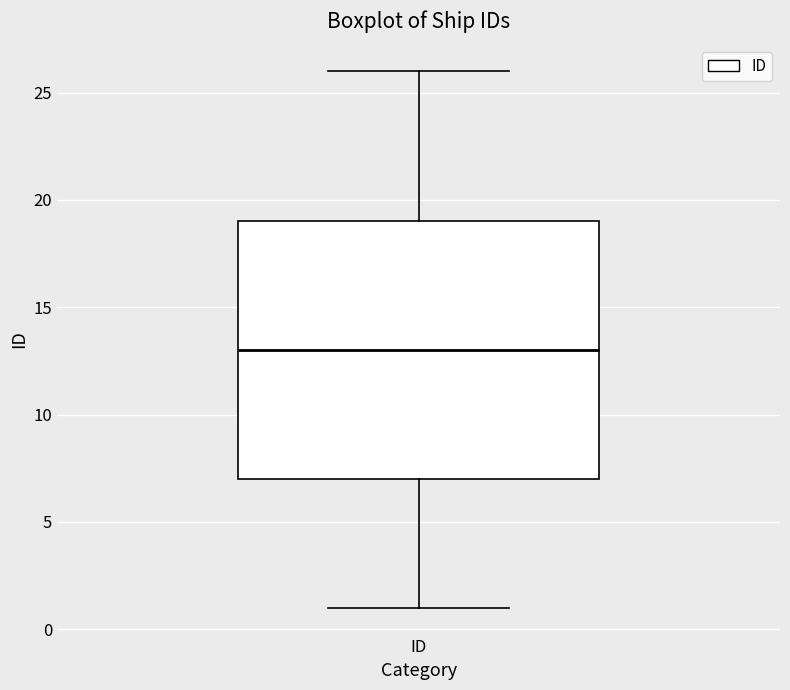

Where does the upper whisker of the box for ID end on the y-axis? The values are not printed on the chart, so give them approximately, as read against the axis.

26